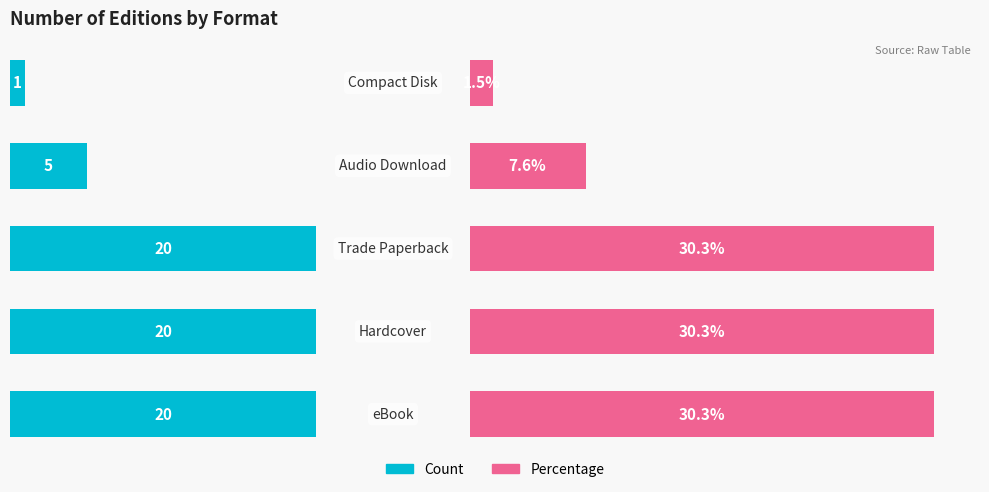

How many bars are there in total?

10